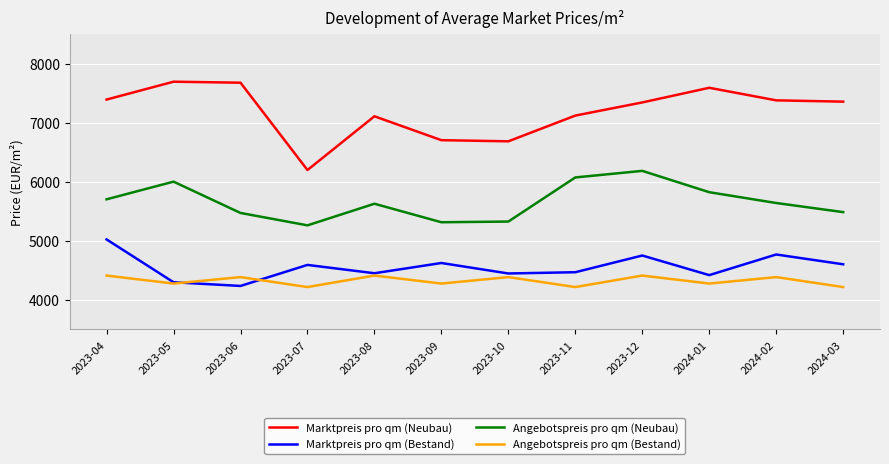

True or false: Angebotspreis pro qm (Bestand) and Angebotspreis pro qm (Neubau) intersect in this chart.

False